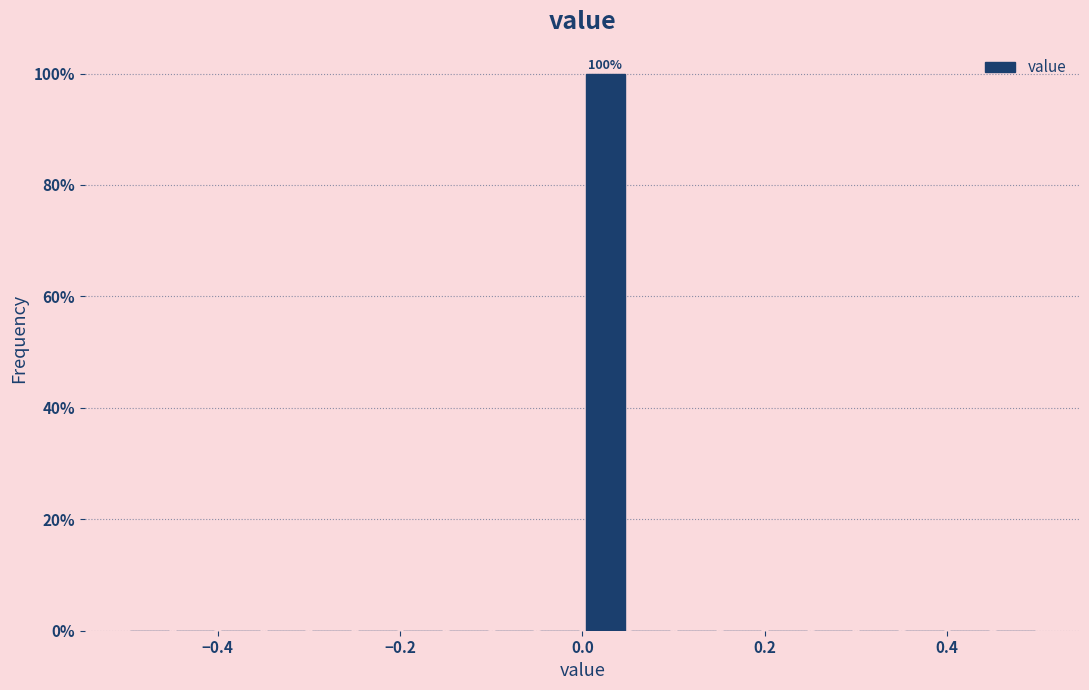

Read against the x-axis, roughly where is the centre of the tallest bar?

0.02